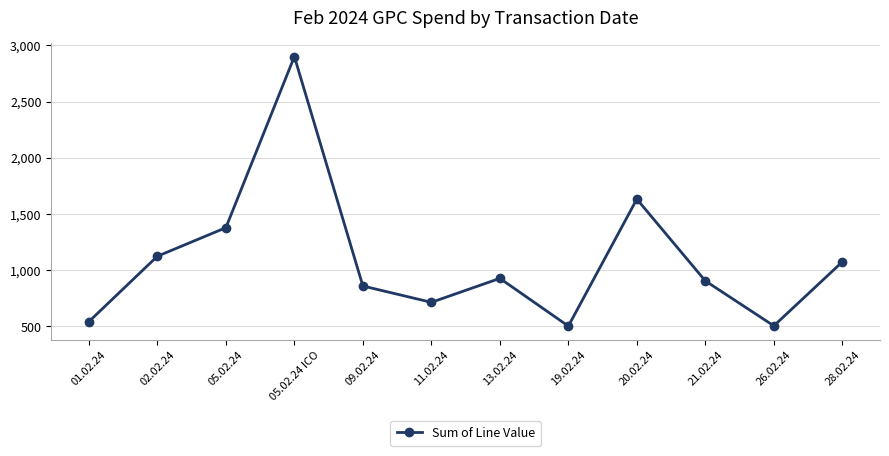

How many categories are shown in the chart?

12